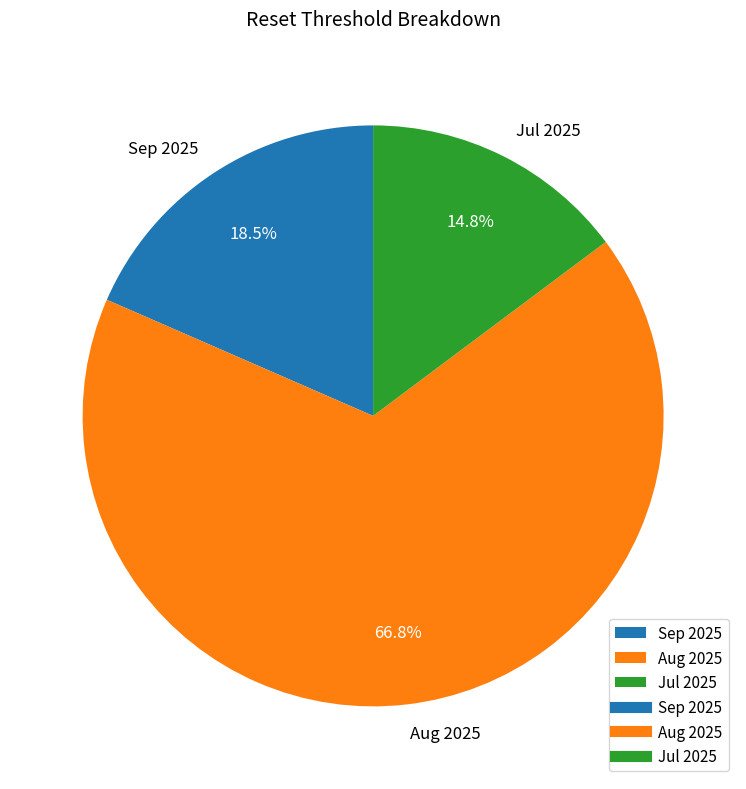

Is the sum of Sep 2025 and Aug 2025 greater than half?

Yes